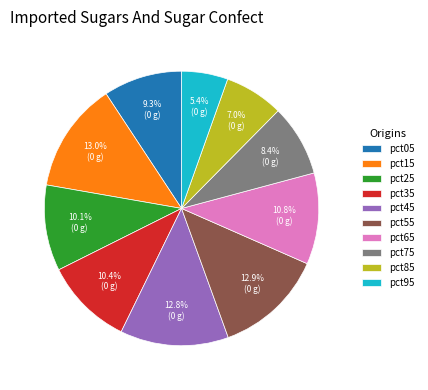

Which has a higher value, pct55 or pct25?

pct55